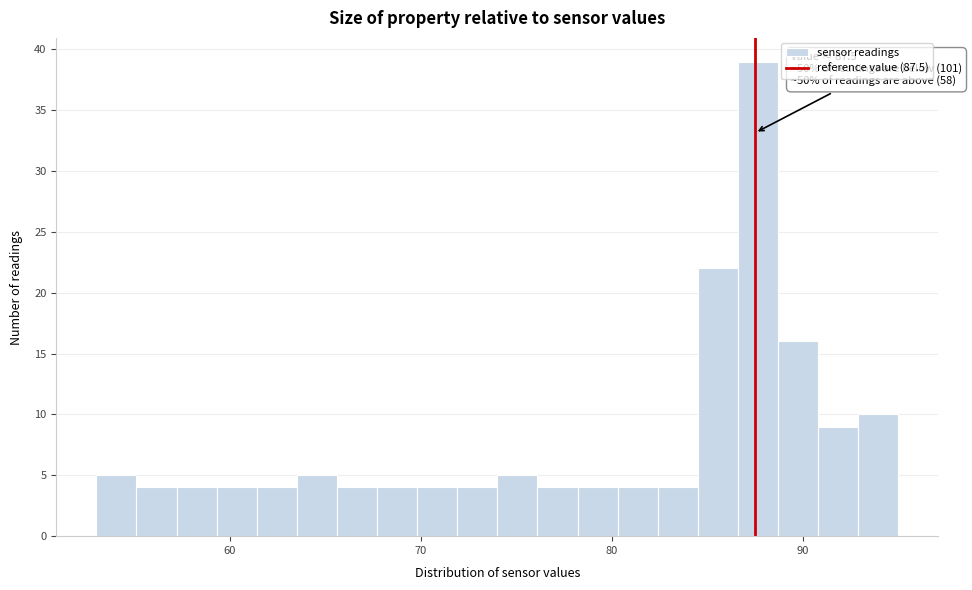

Read against the x-axis, roughly where is the centre of the tallest bar?

88